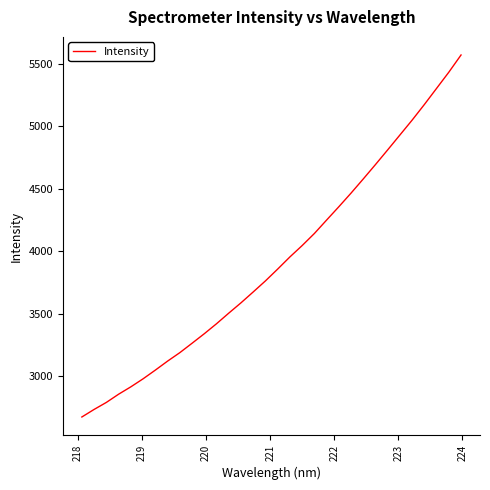

What is the difference between the maximum and minimum values?

2901.6